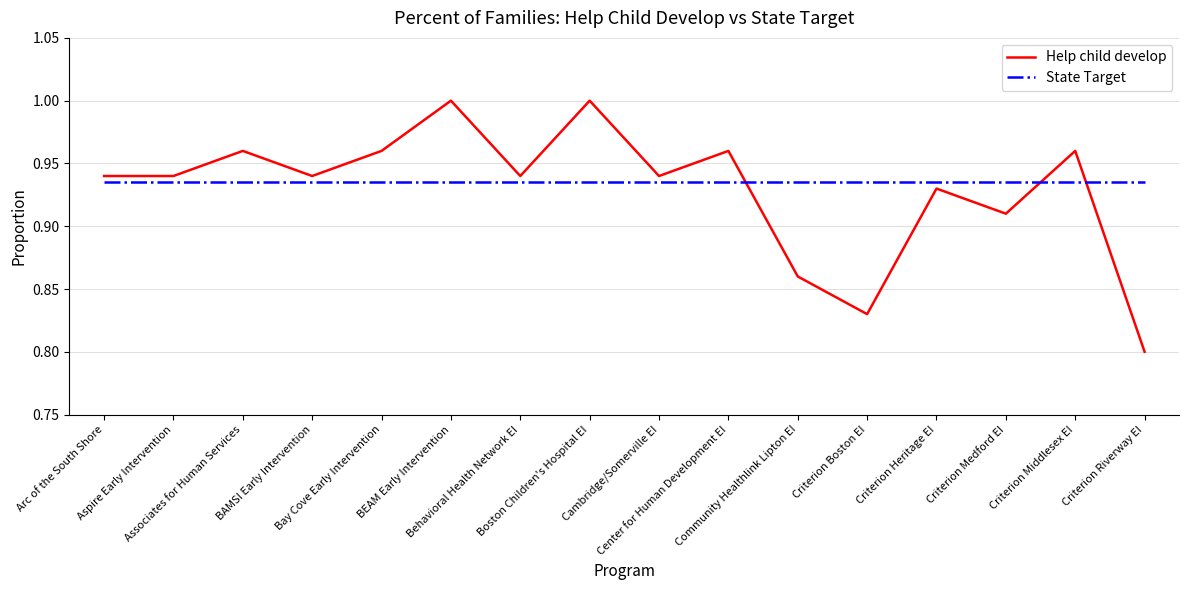

Which series has the widest spread of values?

Help child develop